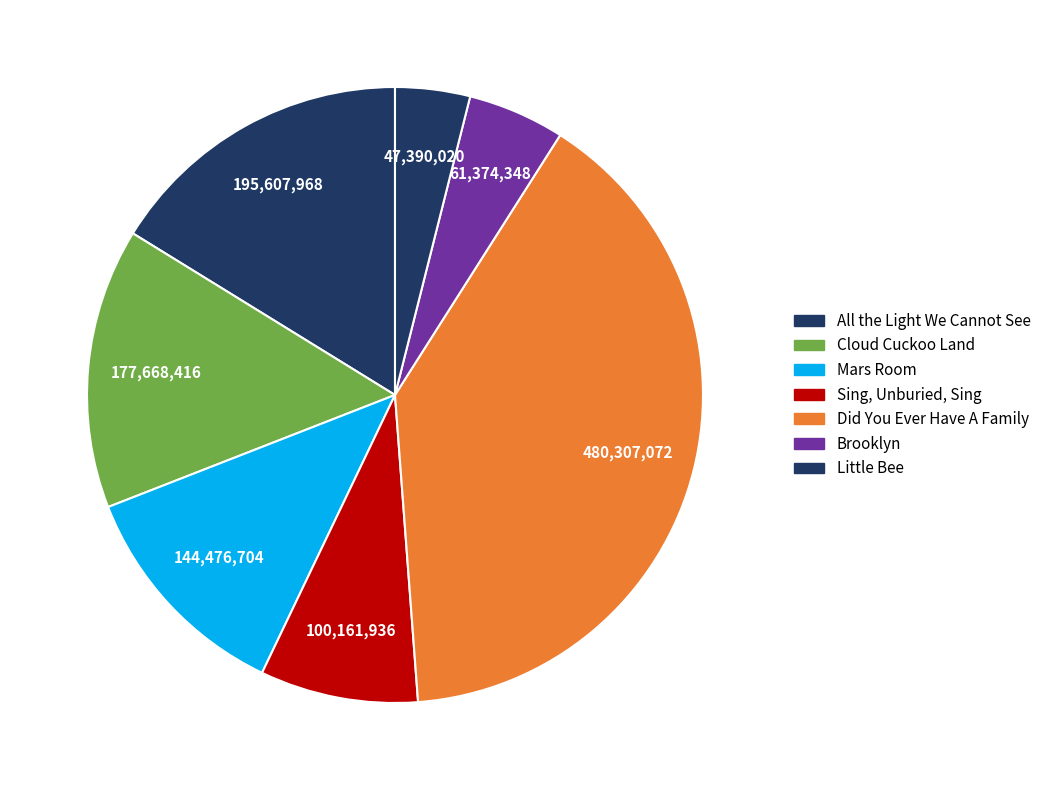

Do Sing, Unburied, Sing and Mars Room together represent more than half of the pie?

No